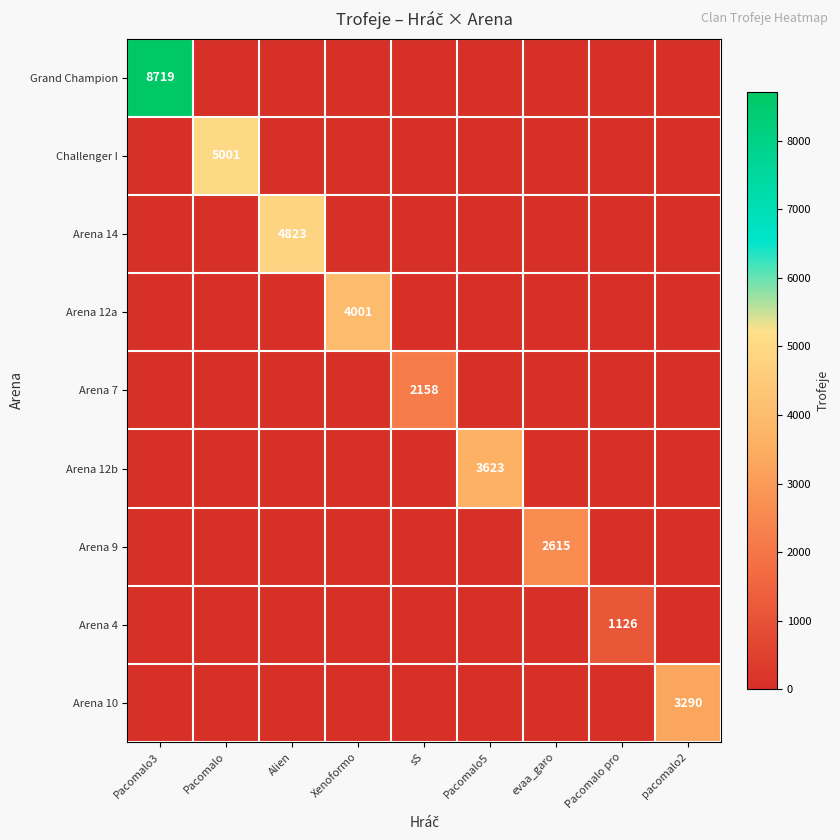

The value of Challenger I at Pacomalo is 6747. True or false?

False